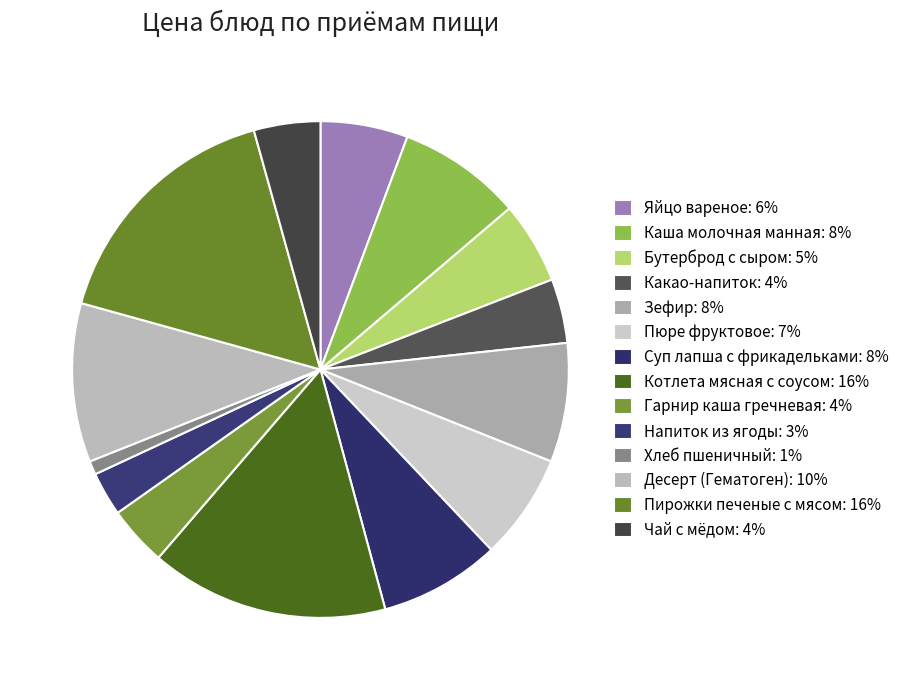

To the nearest percent, what is the combined percentage of Пюре фруктовое and Пирожки печеные с мясом?

23%